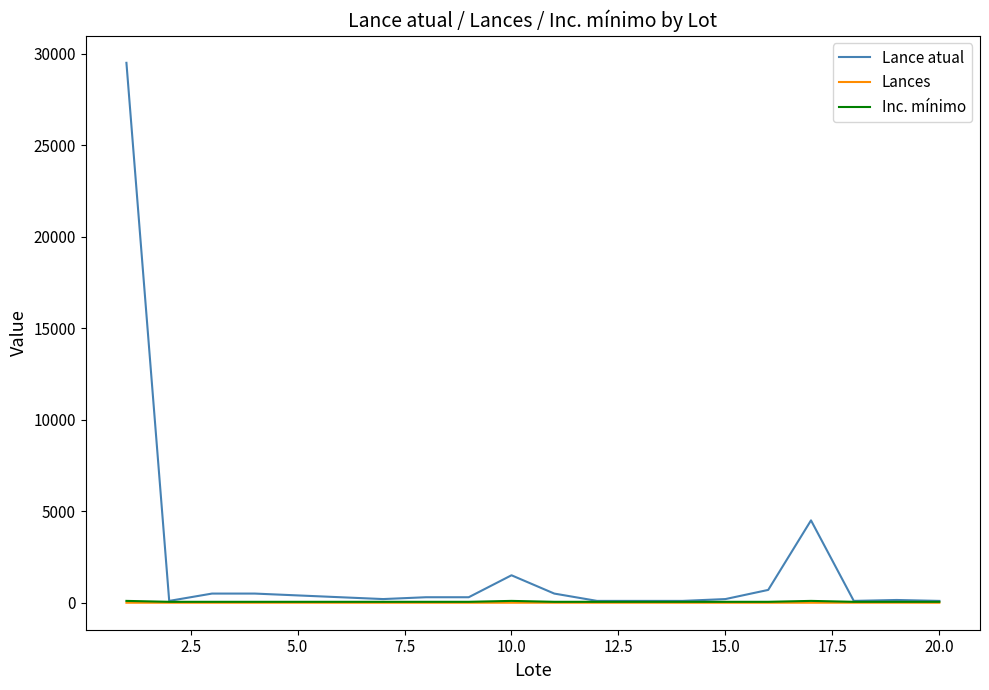

What is the maximum value for Lance atual?

29500